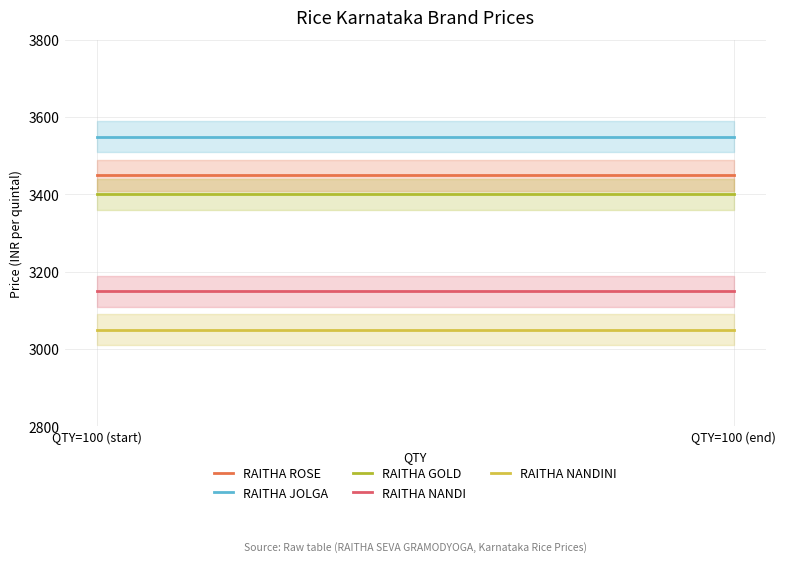

Reading left to right, transcribe all the data shown in this chart.

RAITHA ROSE: 3450	3450
RAITHA JOLGA: 3550	3550
RAITHA GOLD: 3400	3400
RAITHA NANDI: 3150	3150
RAITHA NANDINI: 3050	3050